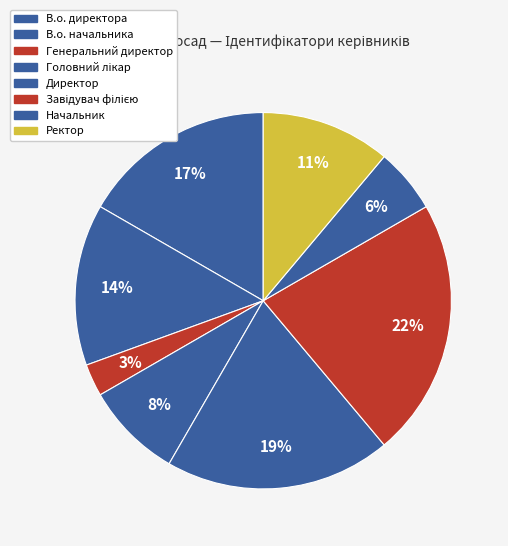

How many segments does this pie chart have?

8